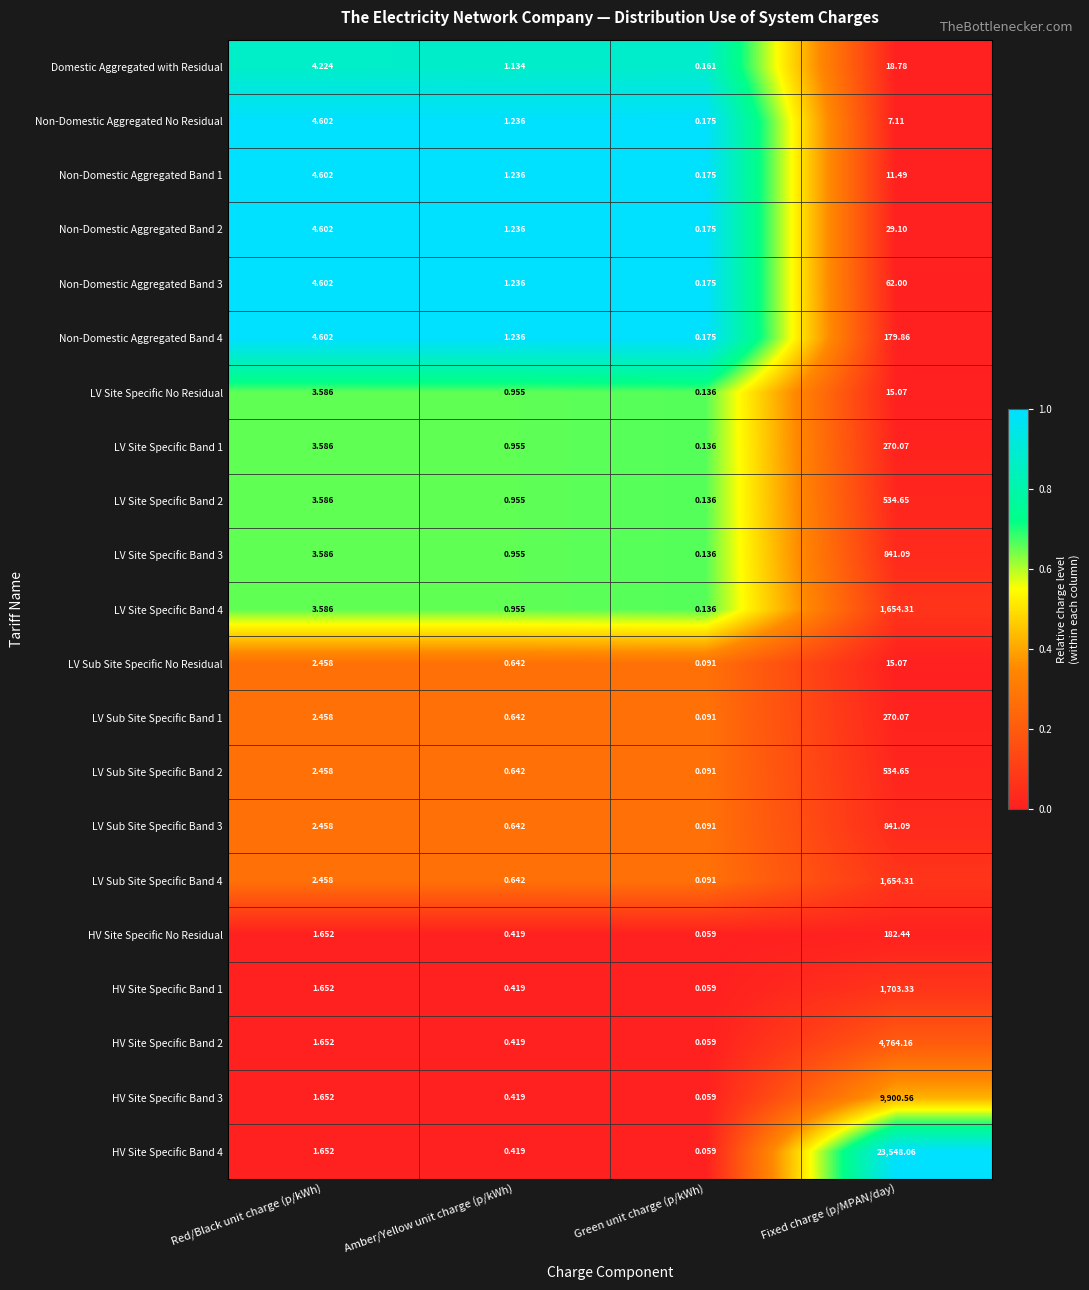

At which label does LV Sub Site Specific Band 4 first exceed 2?

Red/Black unit charge (p/kWh)